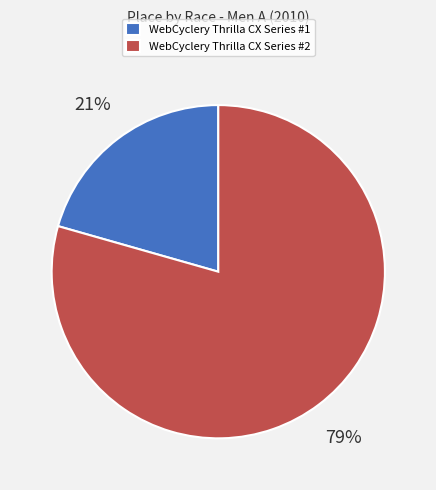

To the nearest percent, what is the average slice percentage?

50%